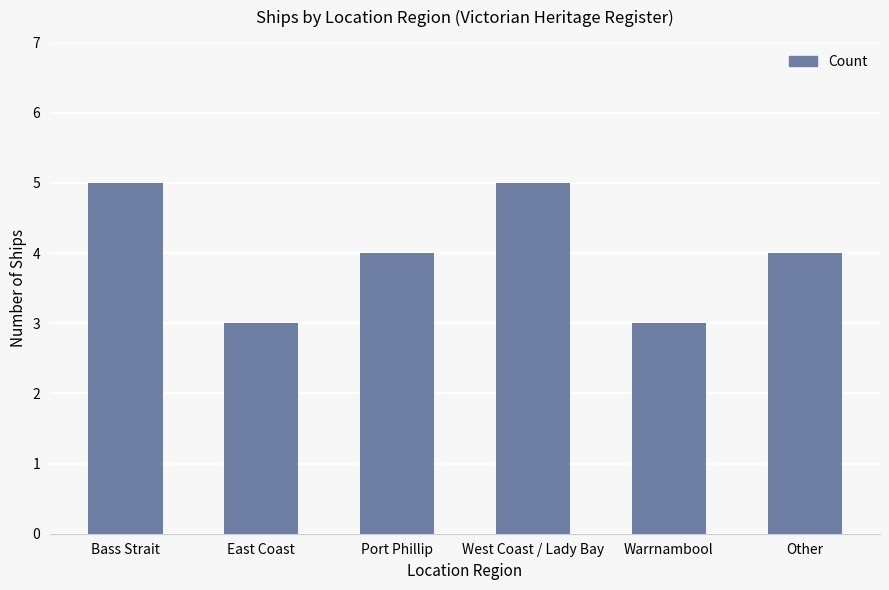

The value at Warrnambool is 3. True or false?

True